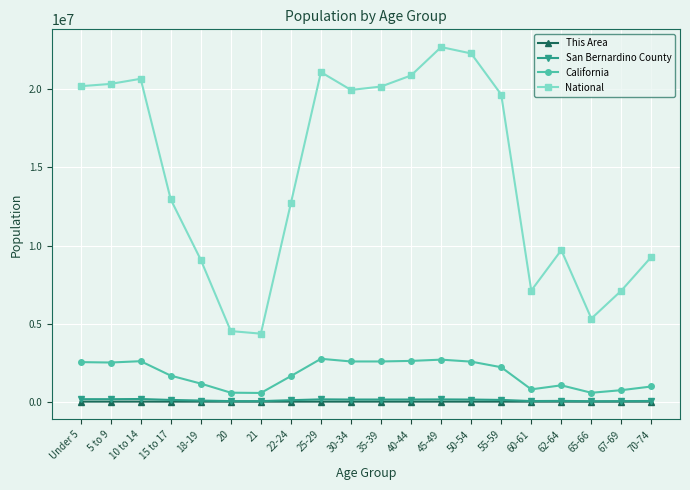

True or false: National has a value of 4519129 at 20.

True